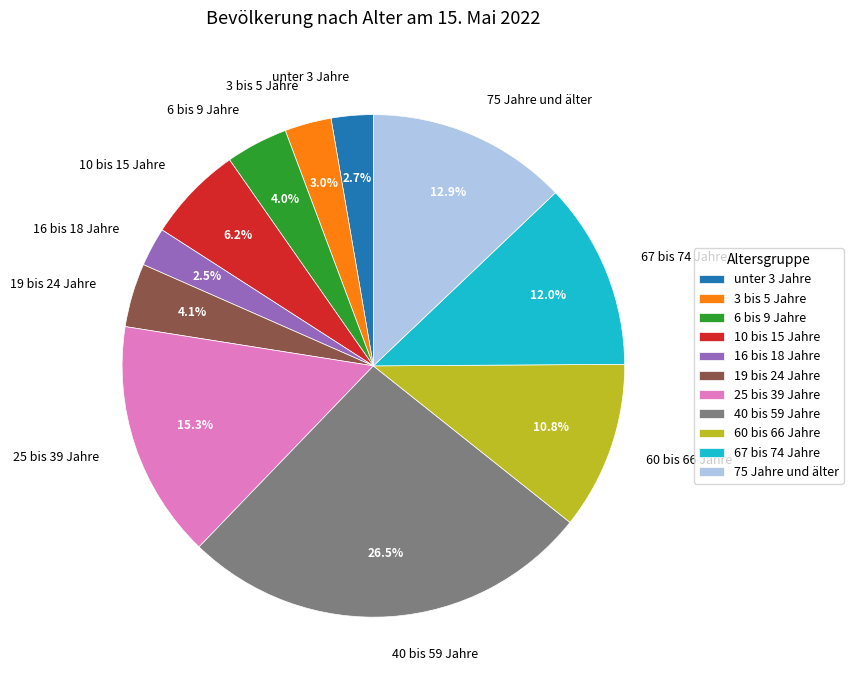

Is the sum of 25 bis 39 Jahre and 10 bis 15 Jahre greater than half?

No